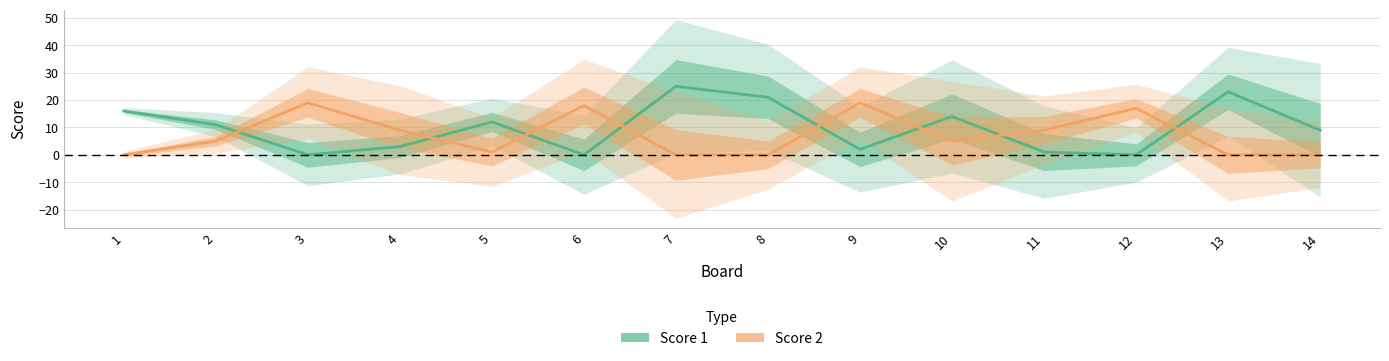

What is the difference between the highest and lowest values at 12?

17